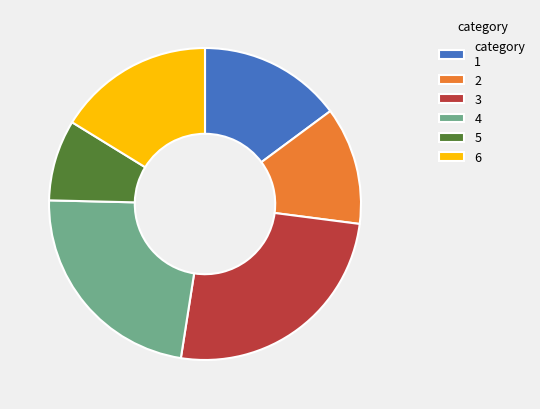

How many slices are in this pie chart?

6